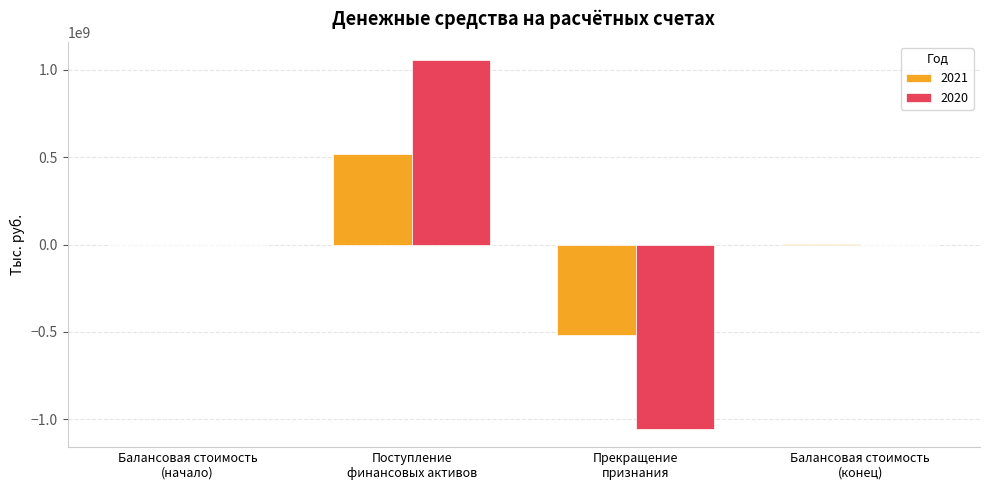

What is the total value across all series at Балансовая стоимость
(конец)?

583320.7